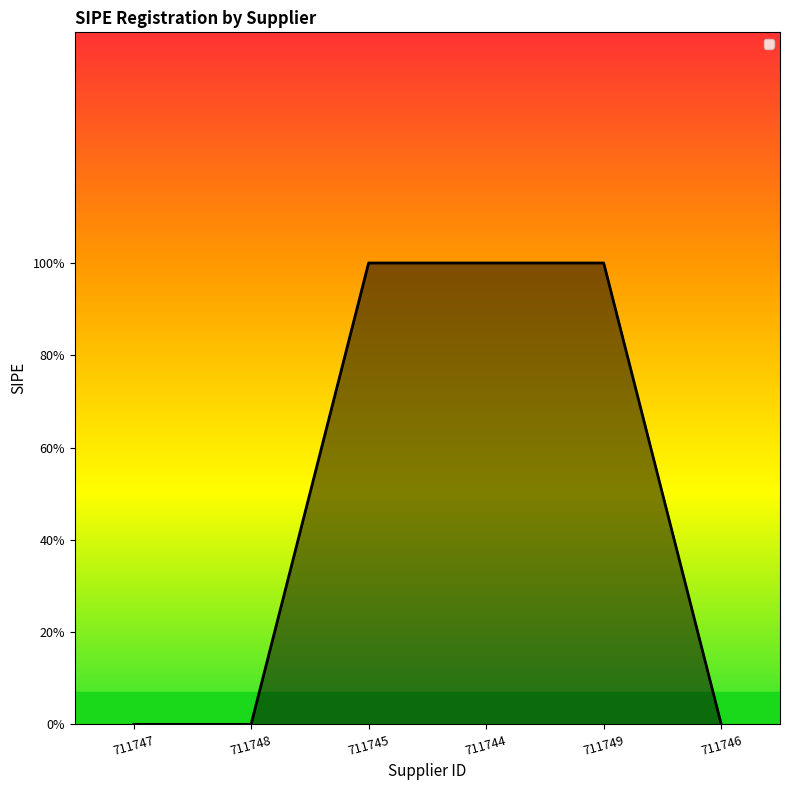

The value at 711746 is 1. True or false?

False